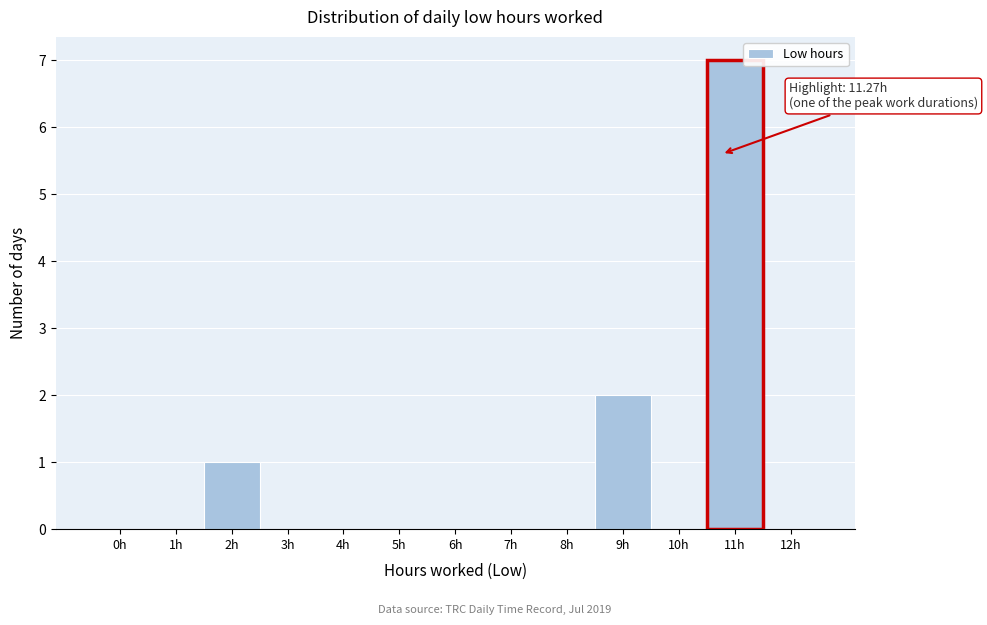

Reading left to right, list all the values displayed in this chart.

0h=0	1h=0	2h=1	3h=0	4h=0	5h=0	6h=0	7h=0	8h=0	9h=2	10h=0	11h=7	12h=0